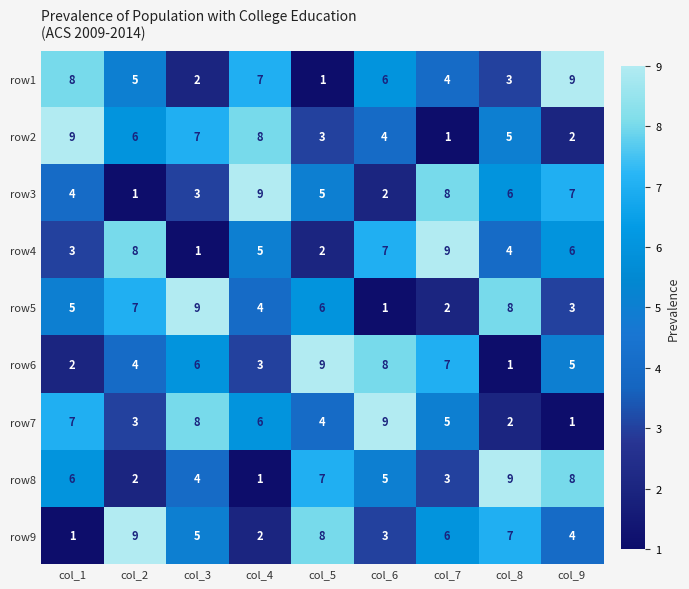

True or false: row8 has a value of 1 at col_4.

True